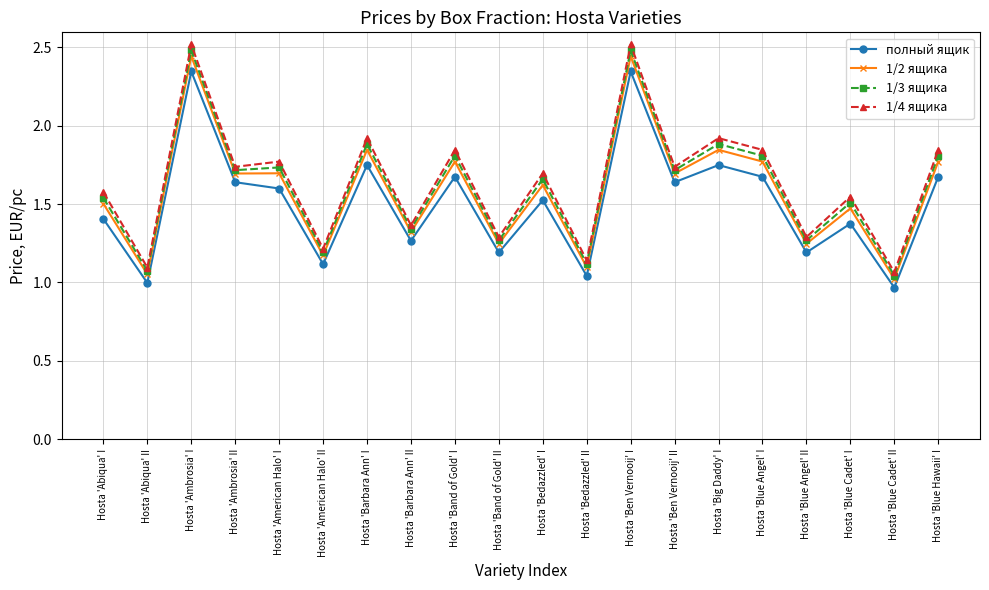

Count the number of data series in this chart.

4